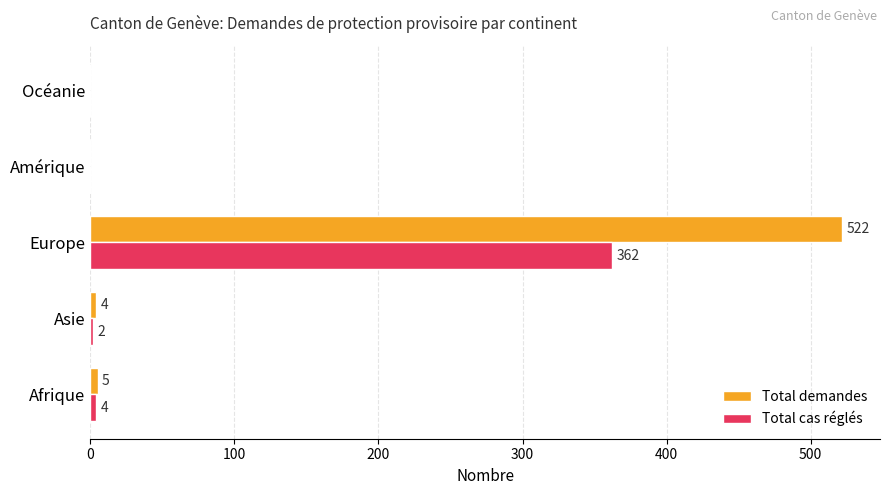

Which series has the largest total across all categories?

Total demandes